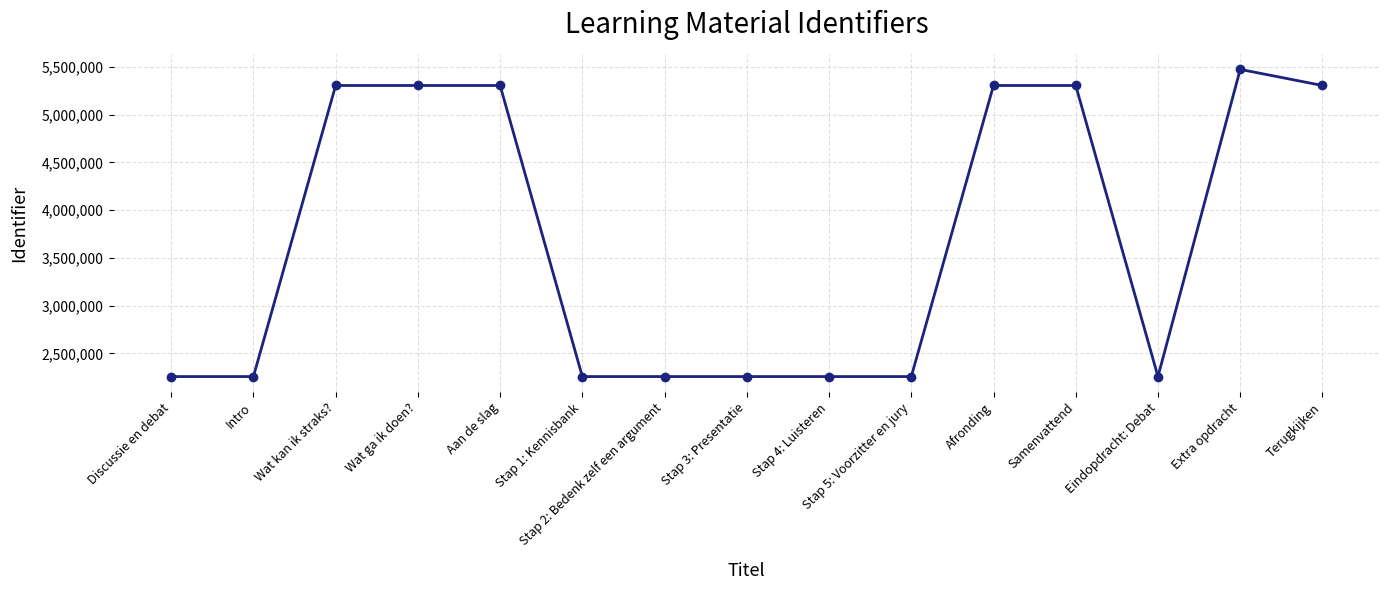

What is the label of the 14th point from the right?

Intro